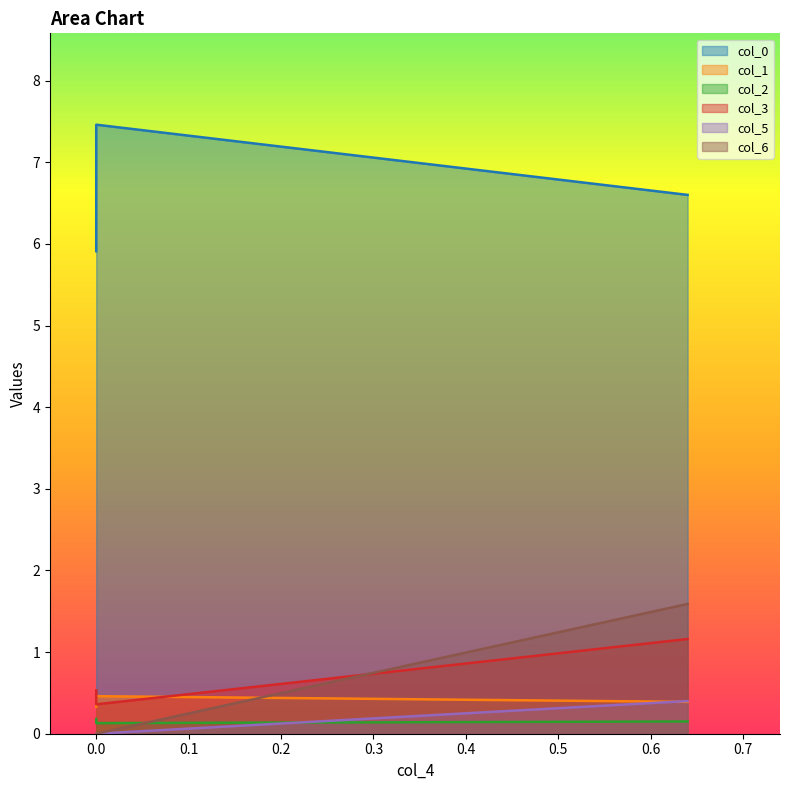

Read the col_2 value at 0.0.

0.2